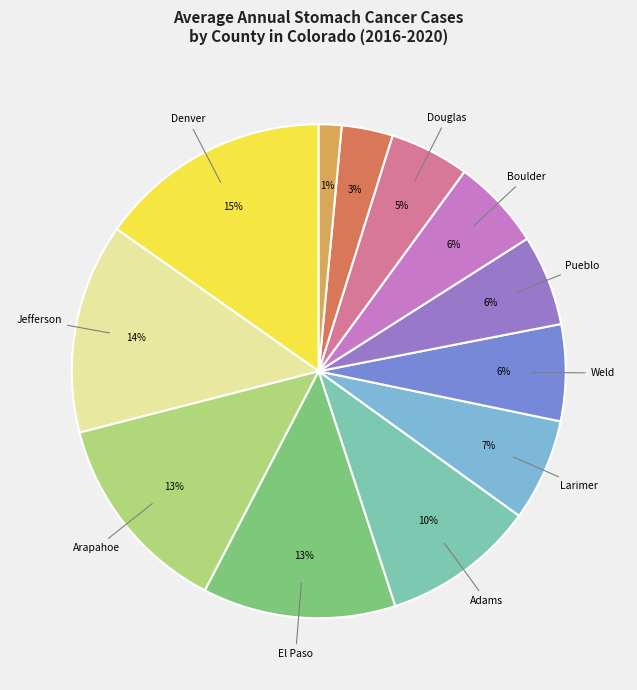

Count the number of slices in the pie.

12